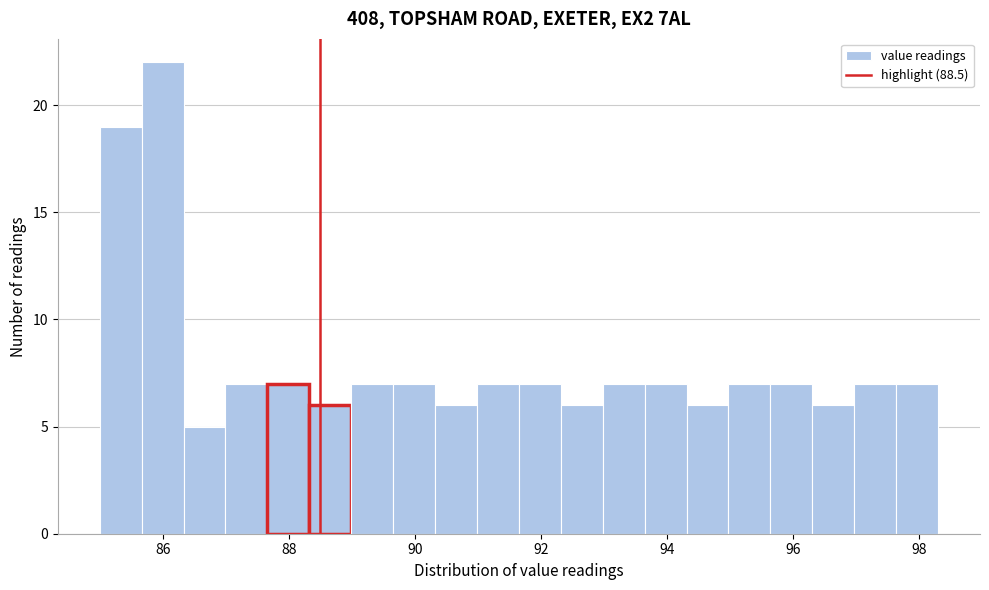

Read against the x-axis, roughly where is the centre of the tallest bar?

86.0